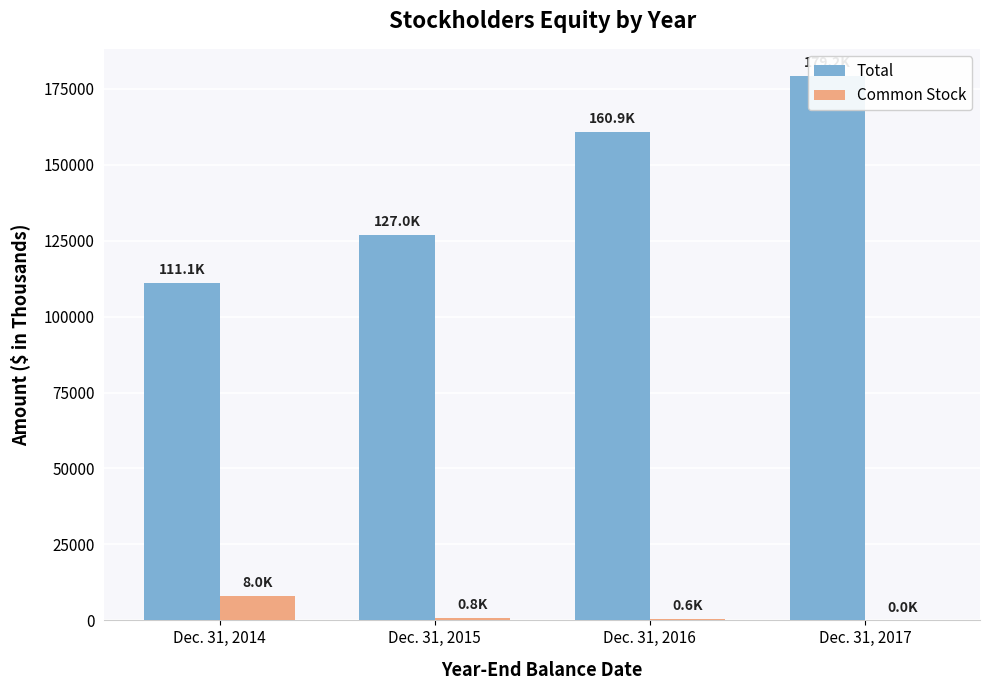

True or false: Total has a value of 180320 at Dec. 31, 2014.

False